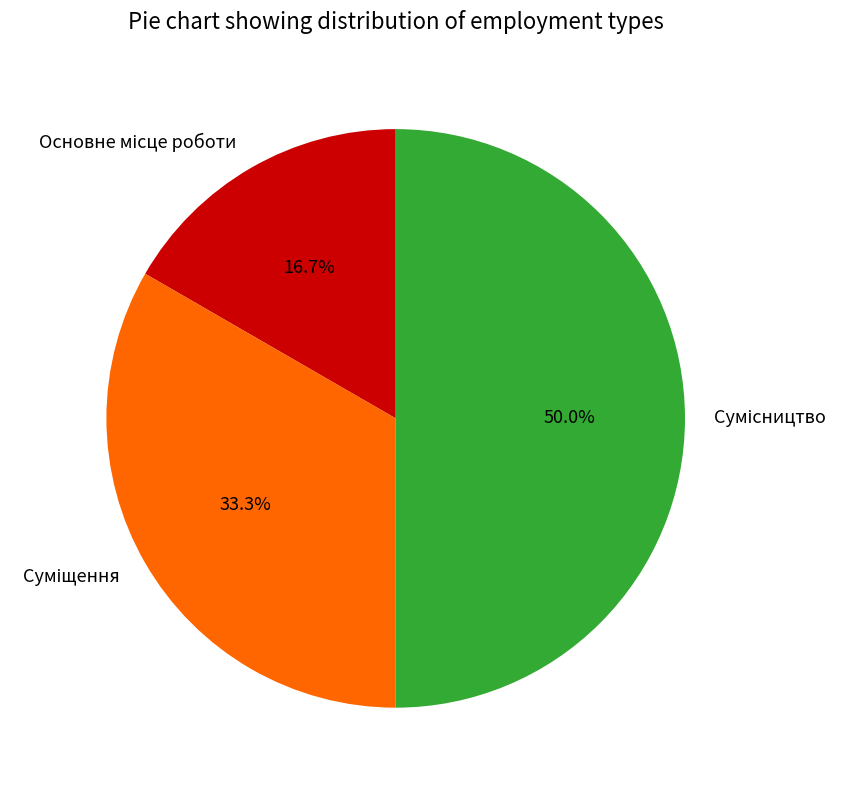

What is the ratio of the value at Сумісництво to the value at Суміщення?

1.5